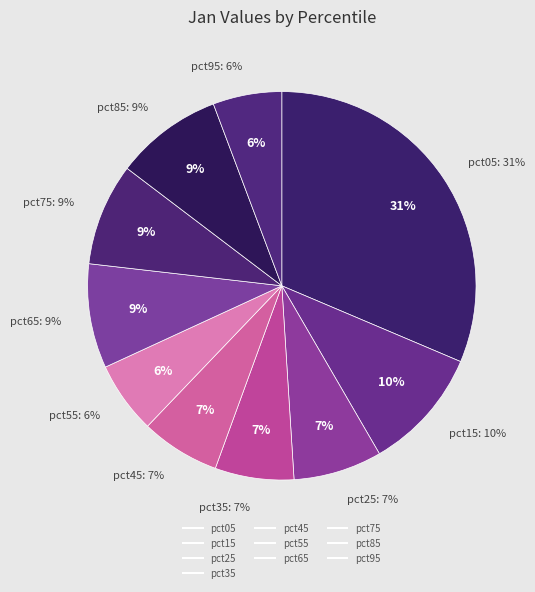

Is it true that pct05 is 26% of the pie?

False